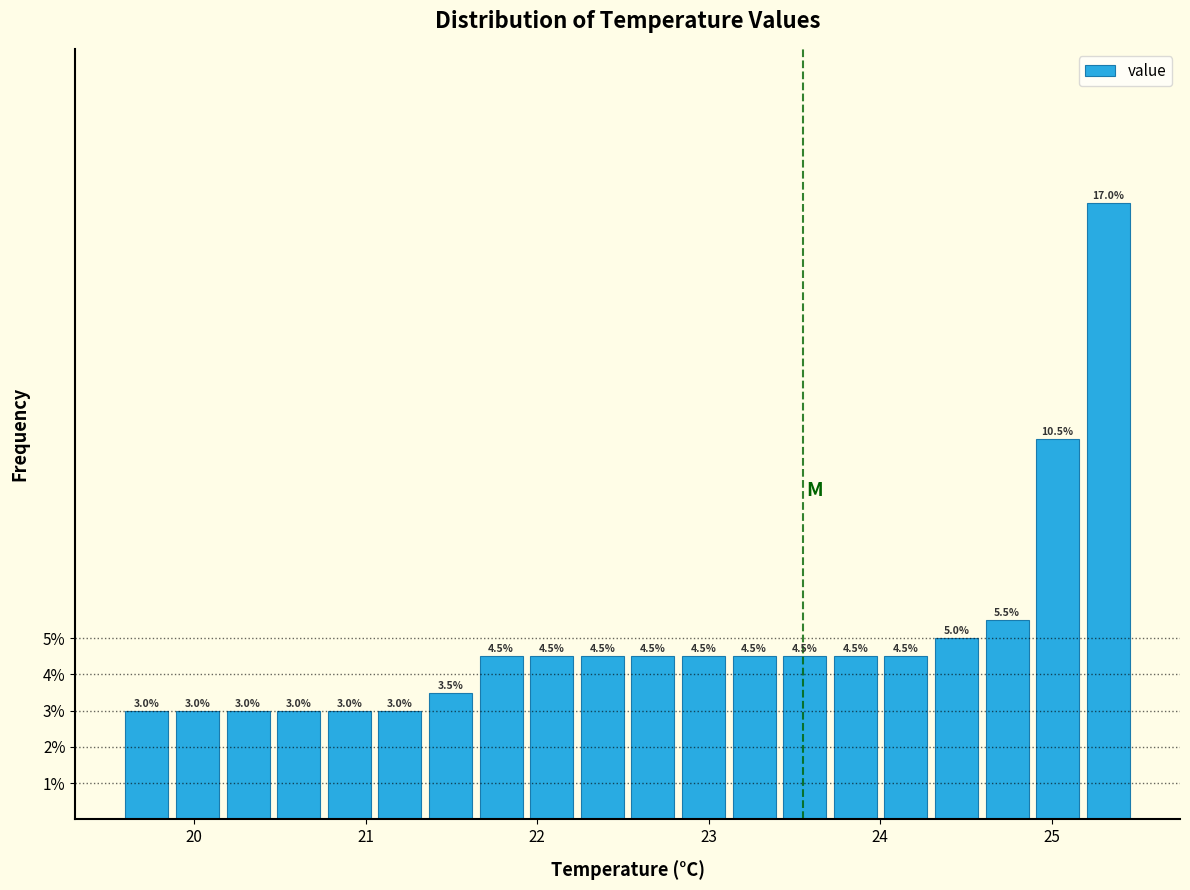

Read against the x-axis, roughly where is the centre of the tallest bar?

25.3